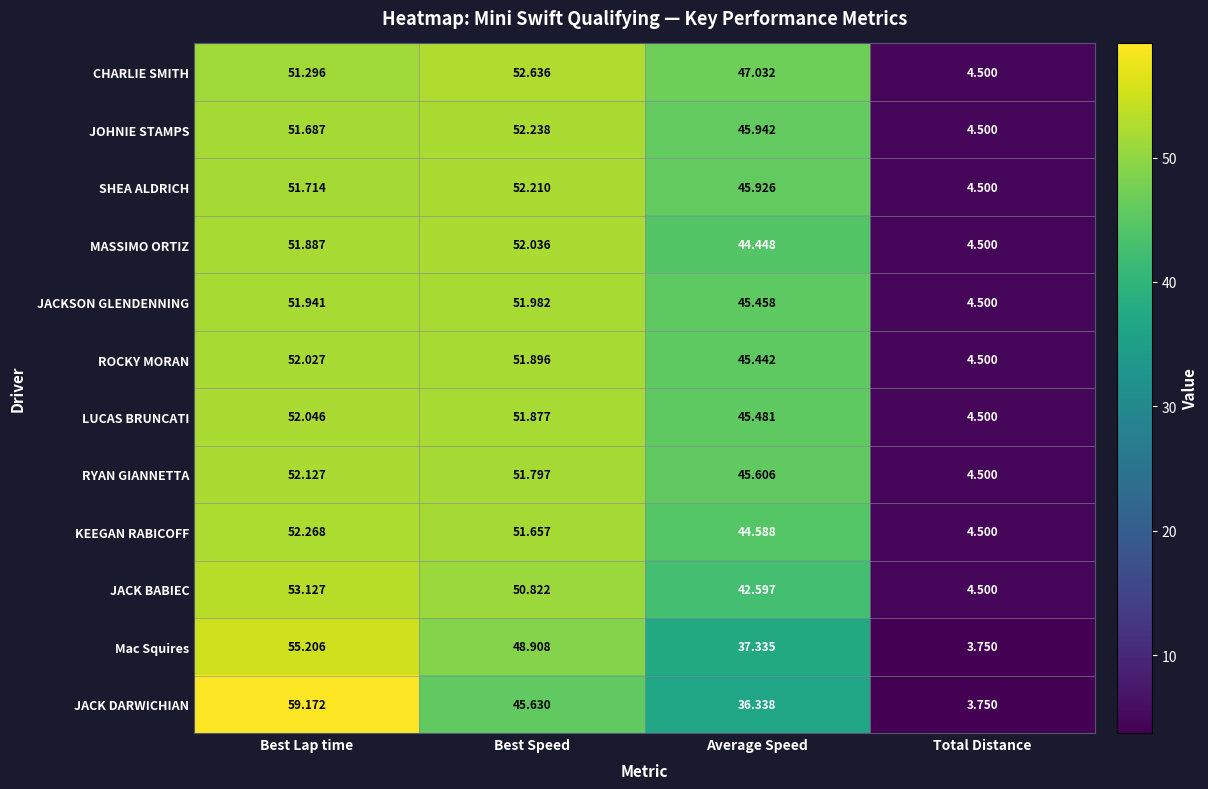

Which series changed the most between Average Speed and Total Distance?

CHARLIE SMITH